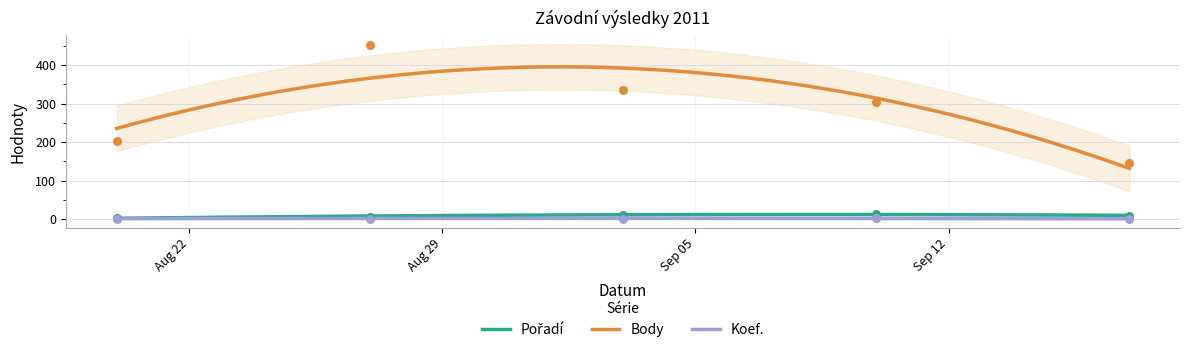

Which series contains the lowest Y value?

Koef.